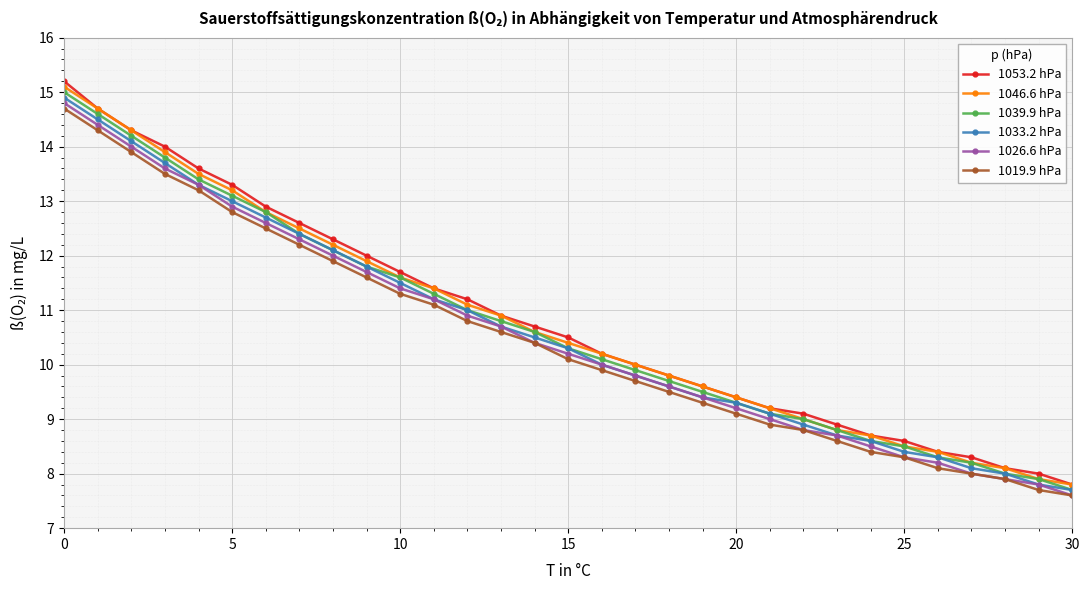

True or false: 1053.2 hPa and 1026.6 hPa cross at least once.

False